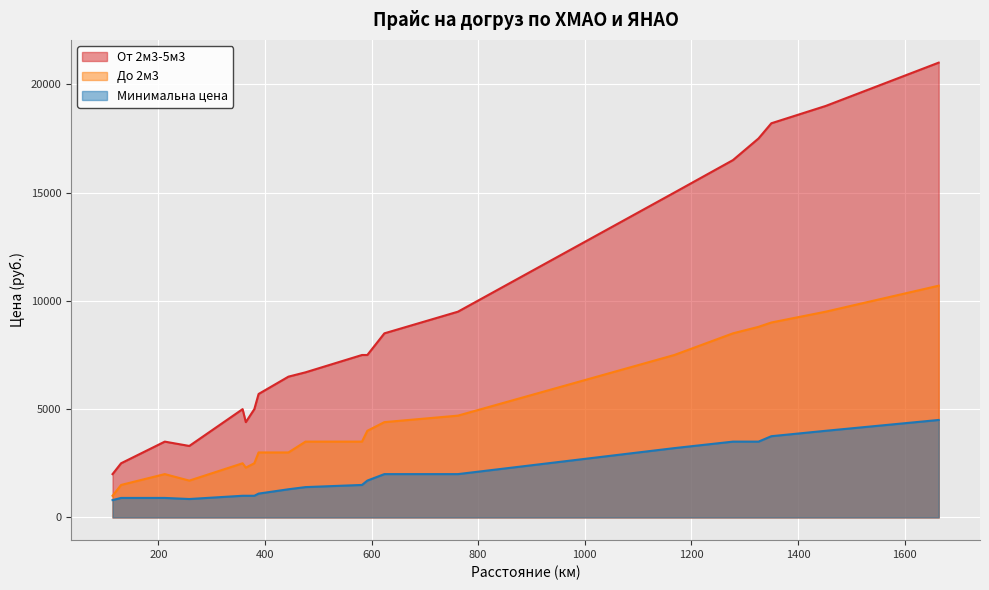

Count the number of categories in the chart.

20